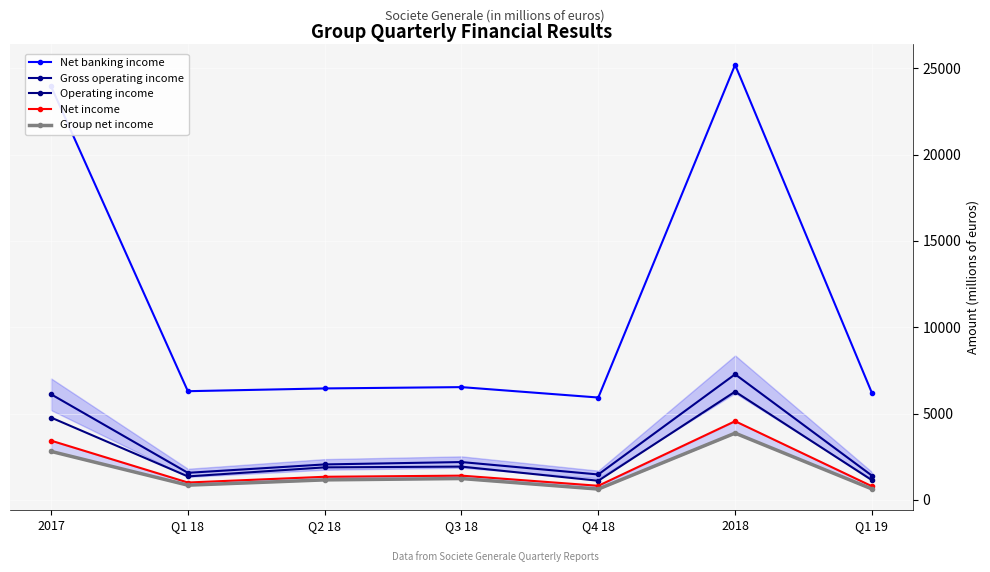

The value of Operating income at Q1 19 is 1138. True or false?

True